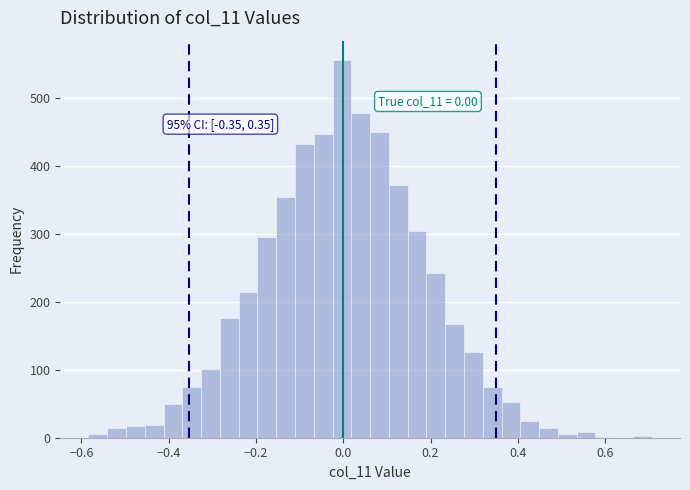

Read against the x-axis, roughly where is the centre of the tallest bar?

0.00